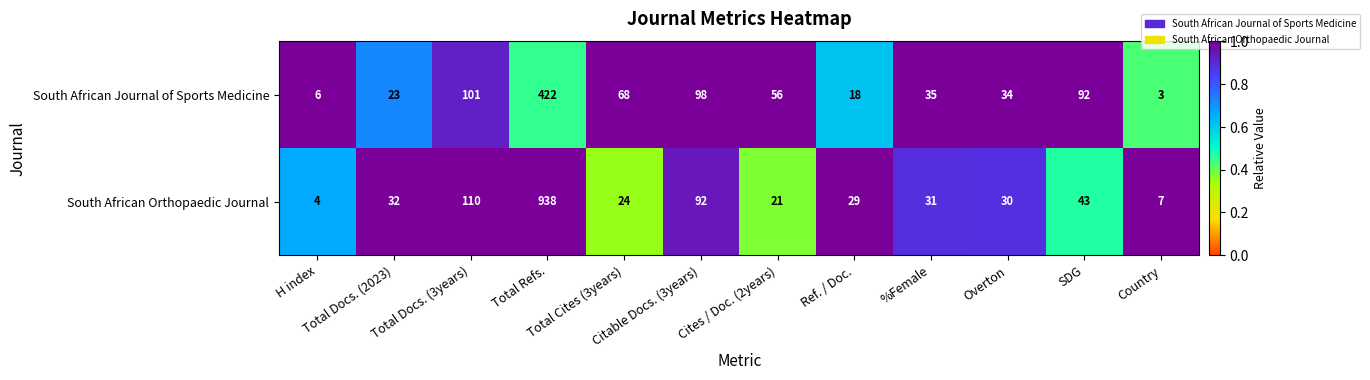

What is the difference between the second highest and minimum values in the South African Journal of Sports Medicine series?

98